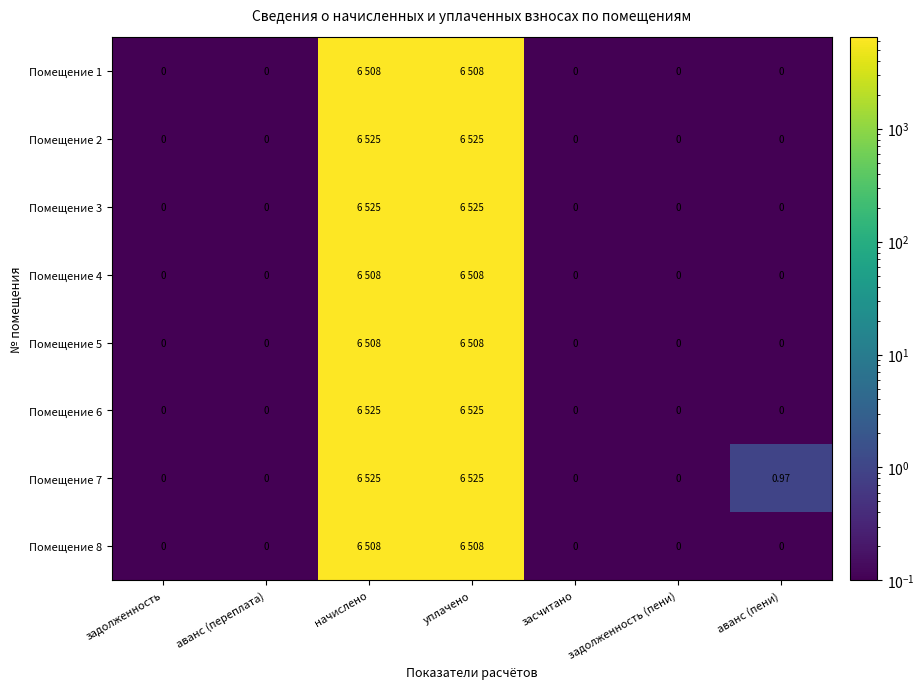

Count the number of categories in the chart.

7